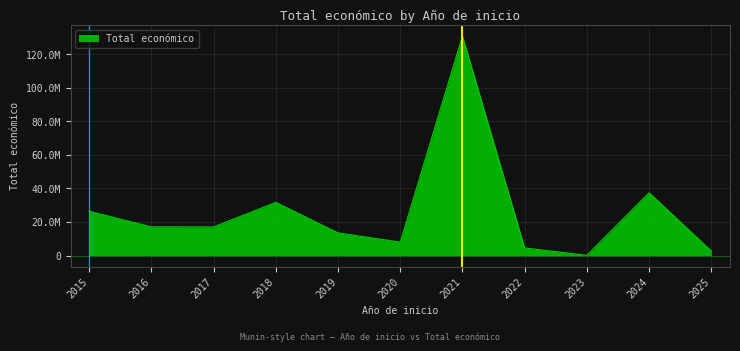

Is this an area chart (filled region under the line)?

Yes